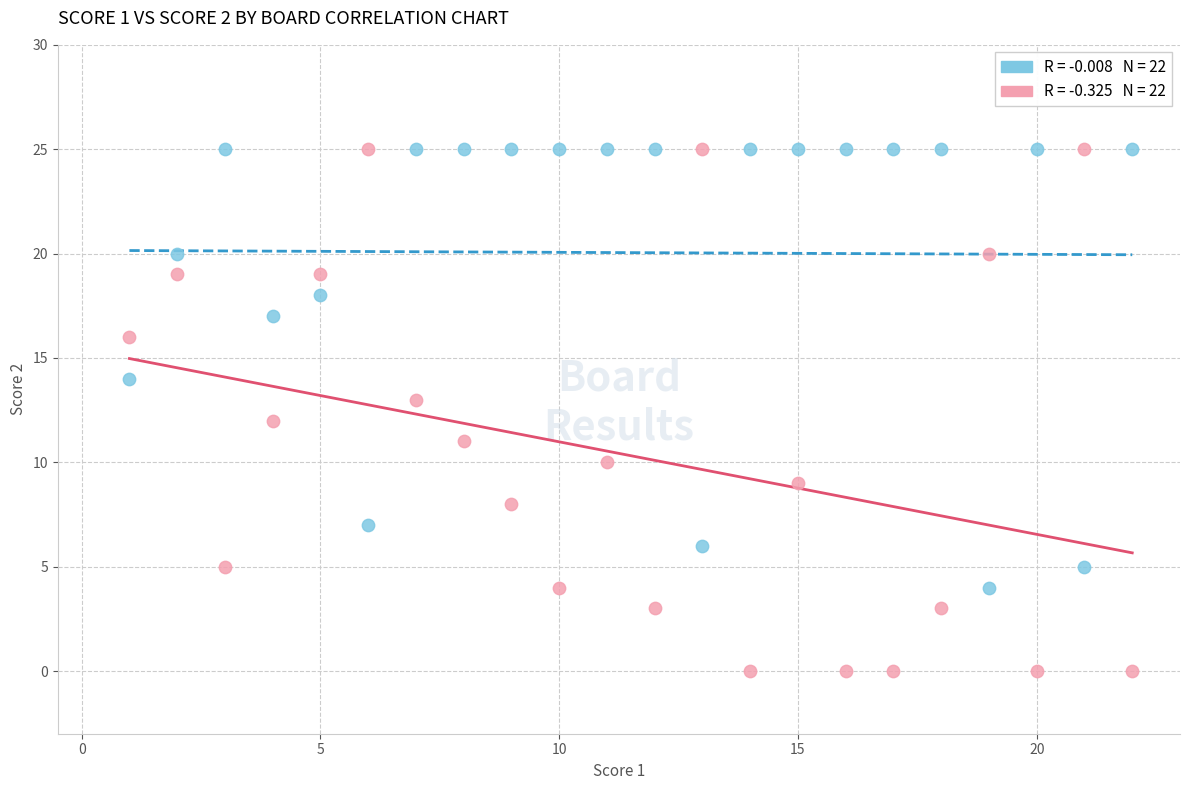

Across all data points, what is the range of Y values (max minus min)?

25